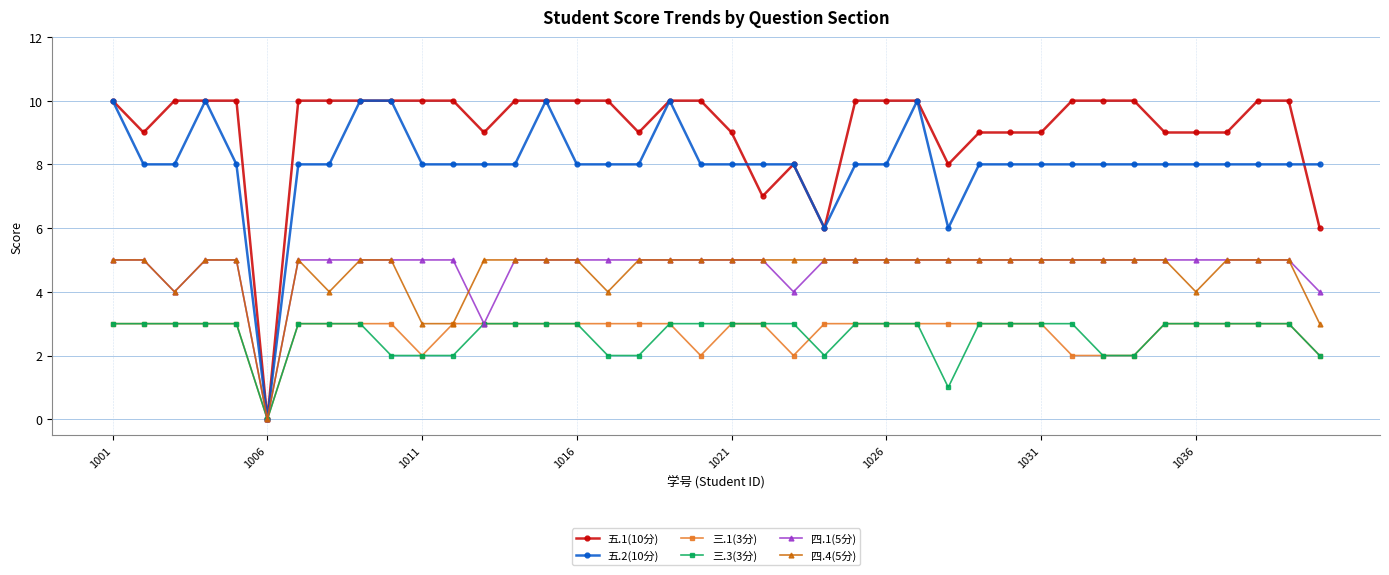

Which series has the largest total across all categories?

五.1(10分)